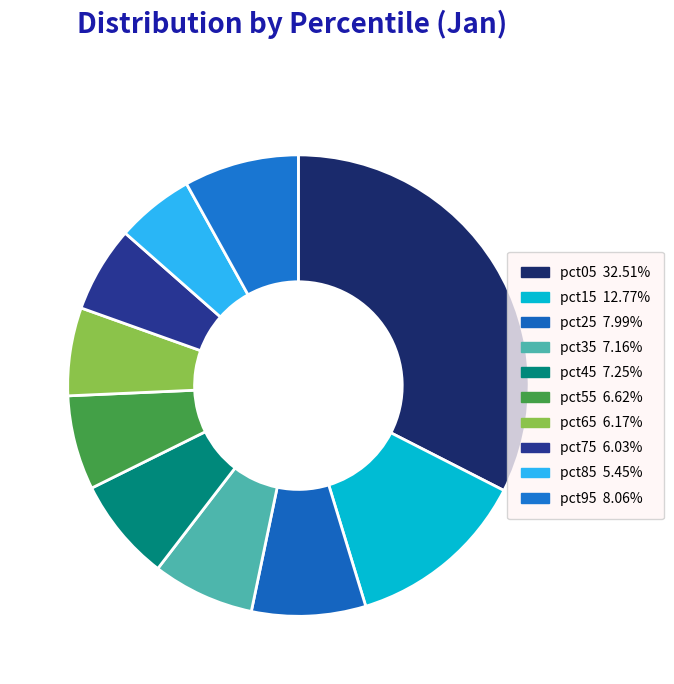

Do pct95 and pct05 together represent more than half of the pie?

No